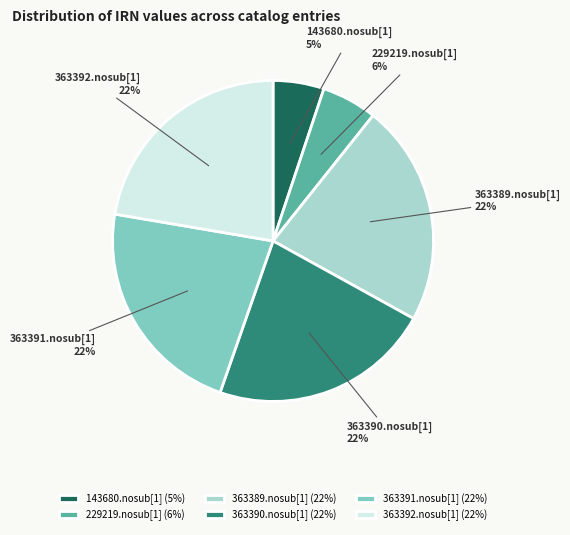

Is the sum of 363392.nosub[1] and 363391.nosub[1] greater than half?

No